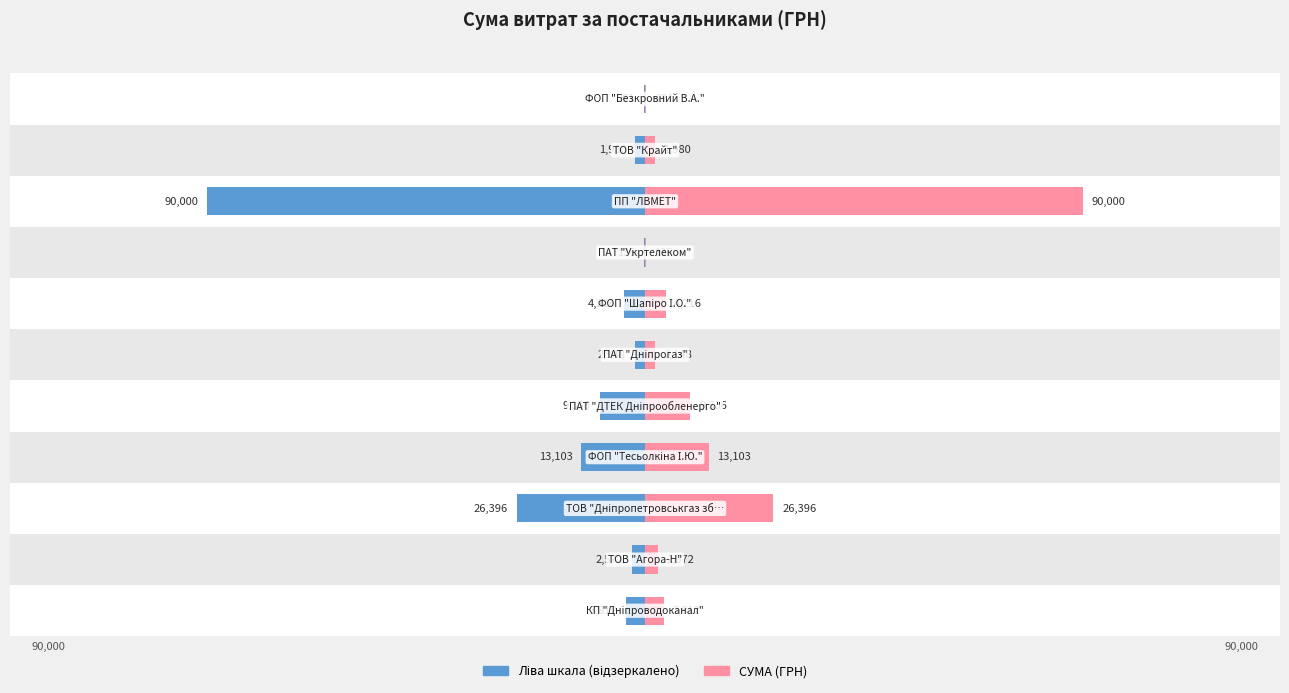

Reading right to left, extract all data points from this chart.

ПОСТАЧАЛЬНИК (ліво): 10=-291.0	9=-1980.0	8=-90000.0	7=-135.0	6=-4215.7	5=-2148.0	4=-9336.0	3=-13103.3	2=-26395.8	1=-2572.0	0=-3811.9
СУМА (ГРН): 10=291.0	9=1980.0	8=90000.0	7=135.0	6=4215.7	5=2148.0	4=9336.0	3=13103.3	2=26395.8	1=2572.0	0=3811.9